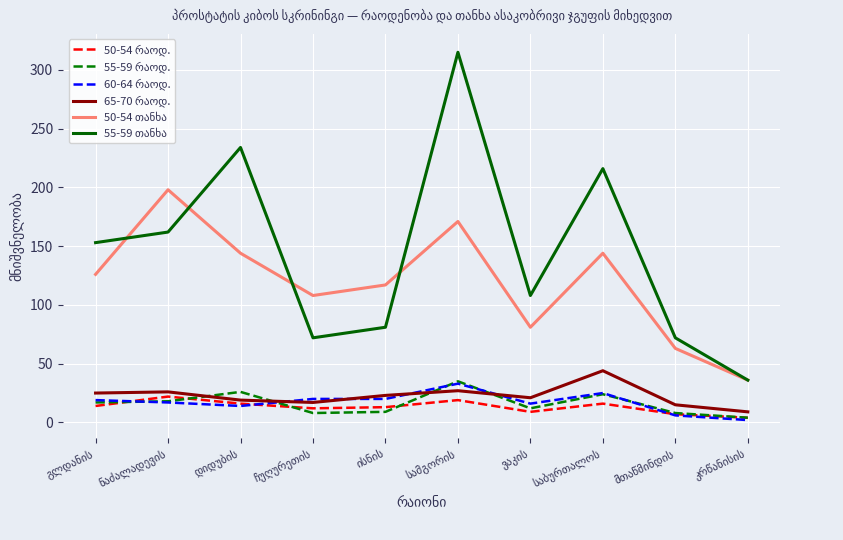

What is the maximum value shown in the chart?

315